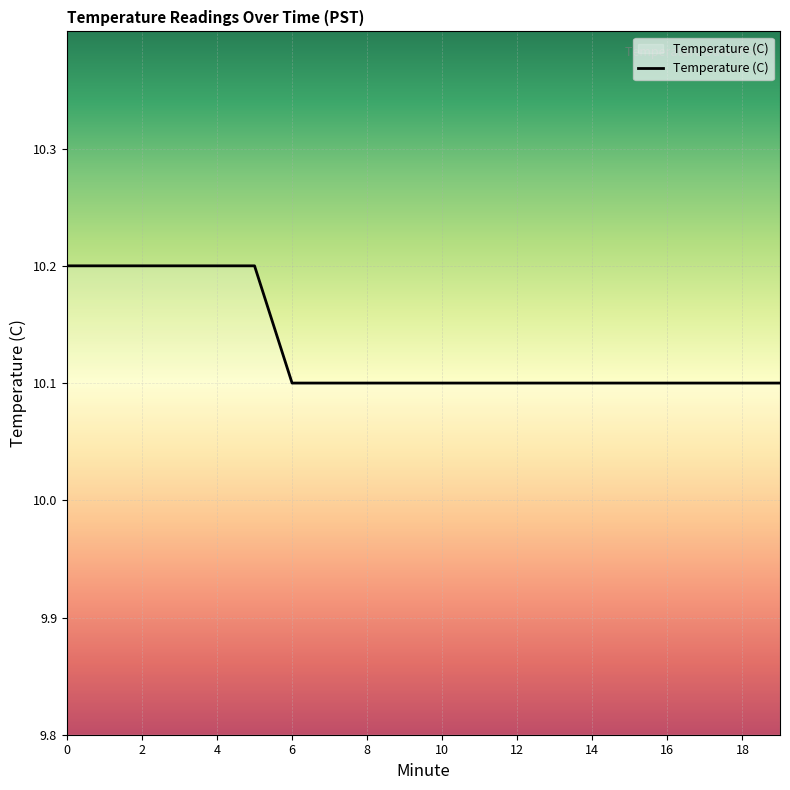

What is the maximum value shown in the chart?

10.2